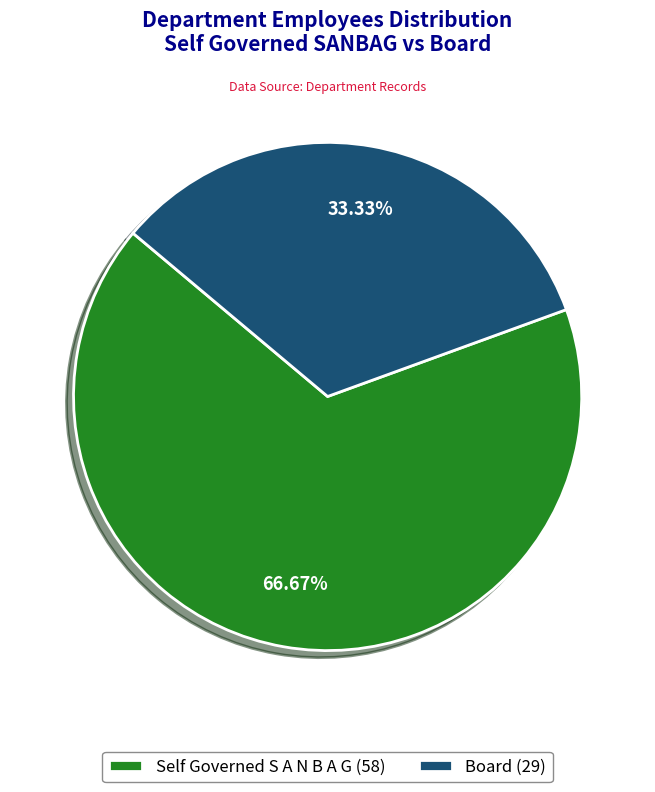

Between Self Governed S A N B A G and Board, which is larger?

Self Governed S A N B A G